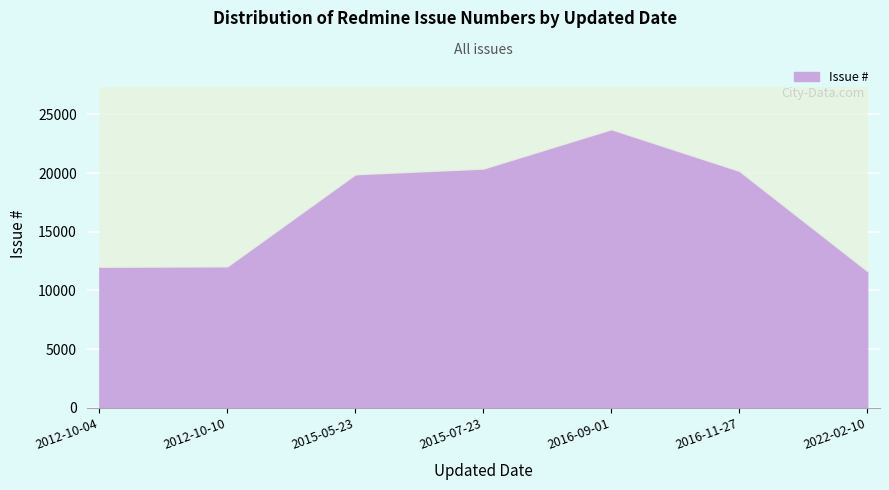

What is the approximate value at 2016-09-01, to the nearest 50?

23750